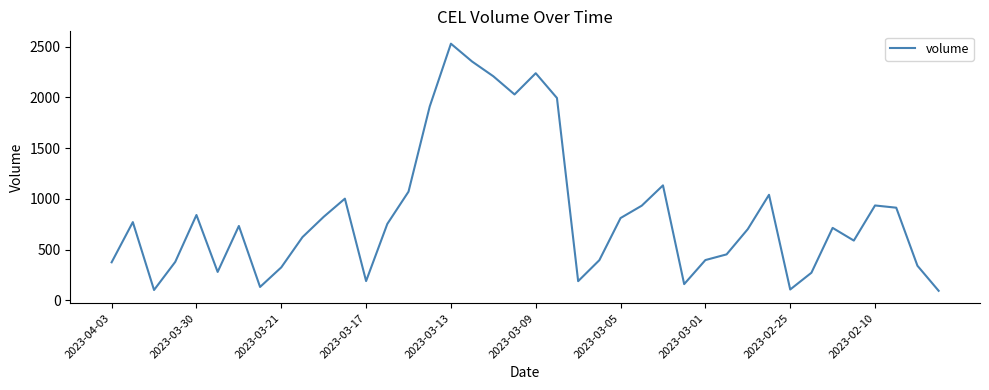

What is the maximum value shown in the chart?

2530